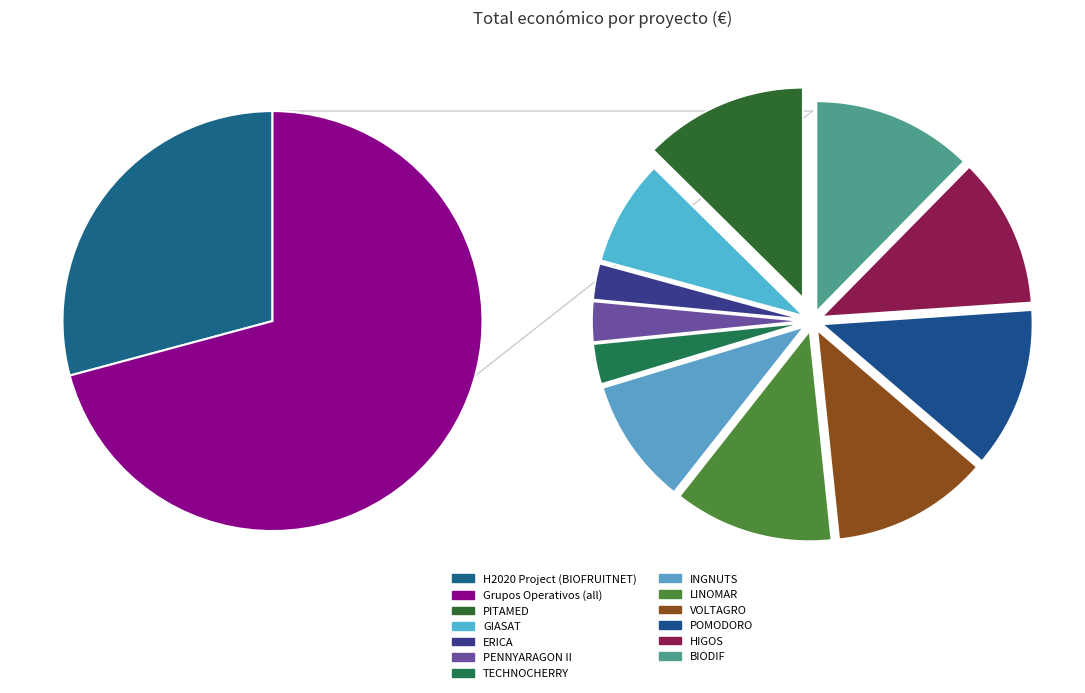

Count the number of slices in the pie.

12